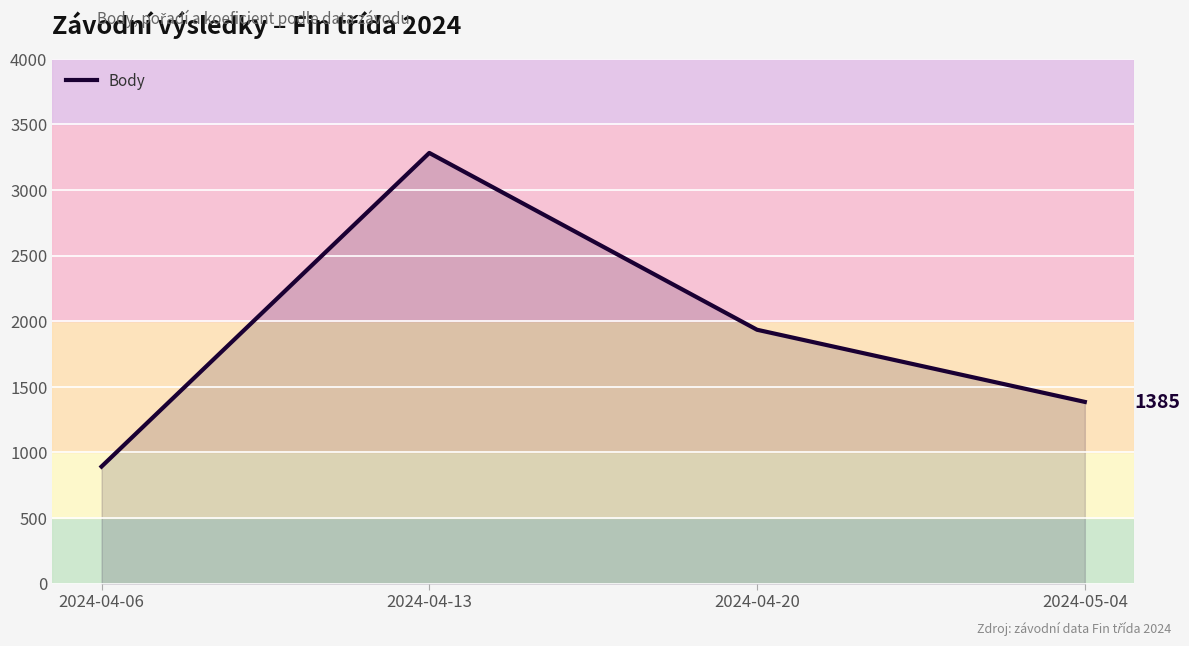

What is the difference between the maximum and minimum values?

2391